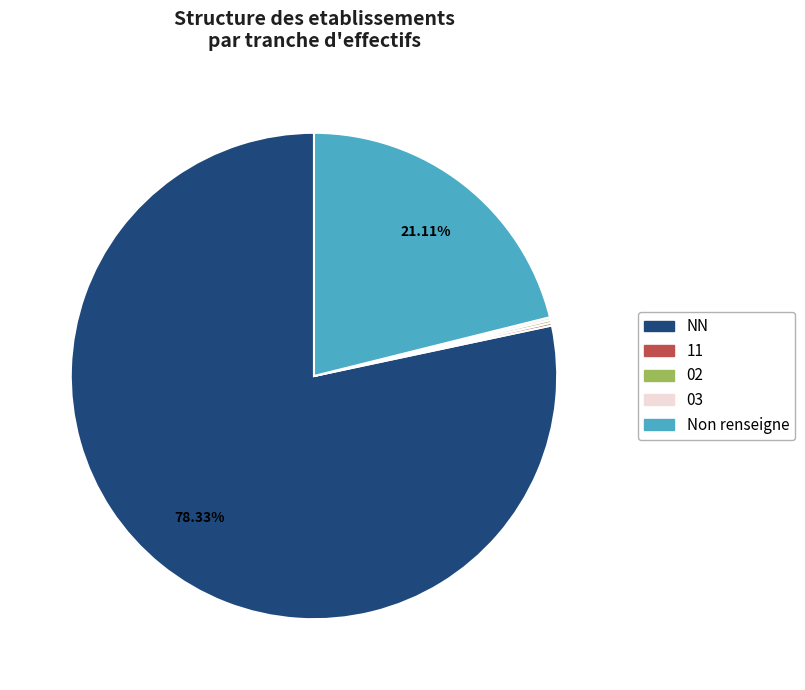

Which category accounts for the majority?

NN